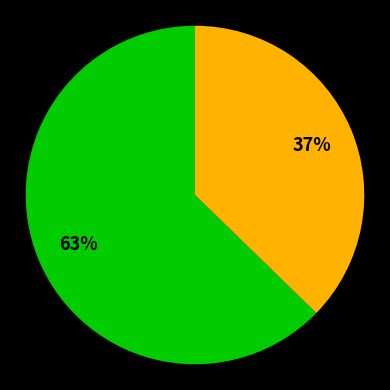

Is there any slice that represents more than half of the pie?

Yes